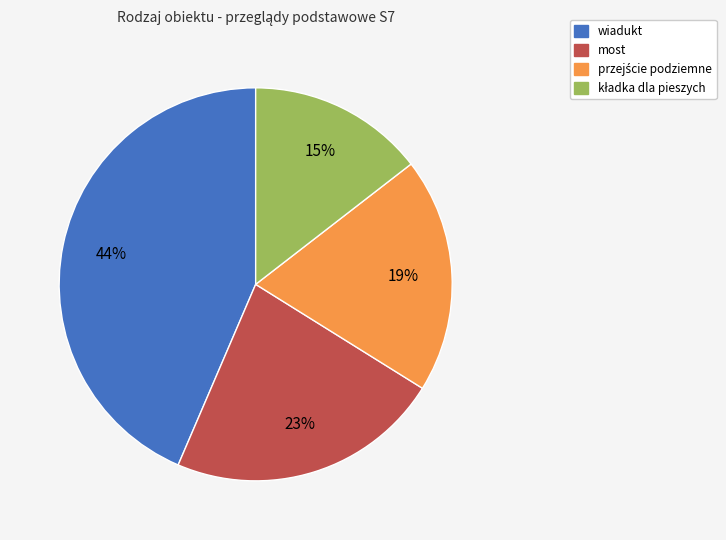

What percentage is the most slice, to the nearest percent?

23%